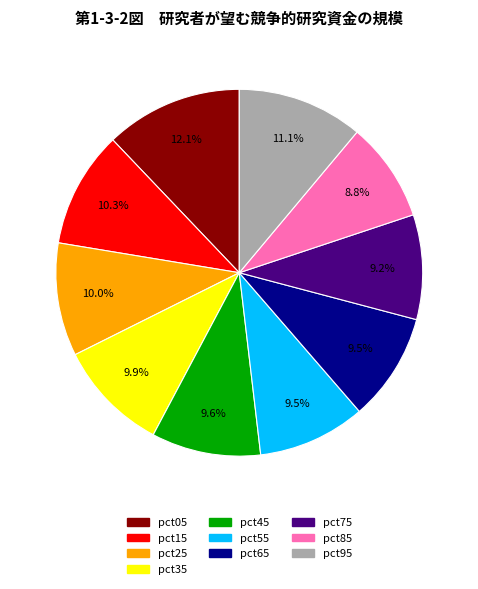

Does any single category account for the majority?

No